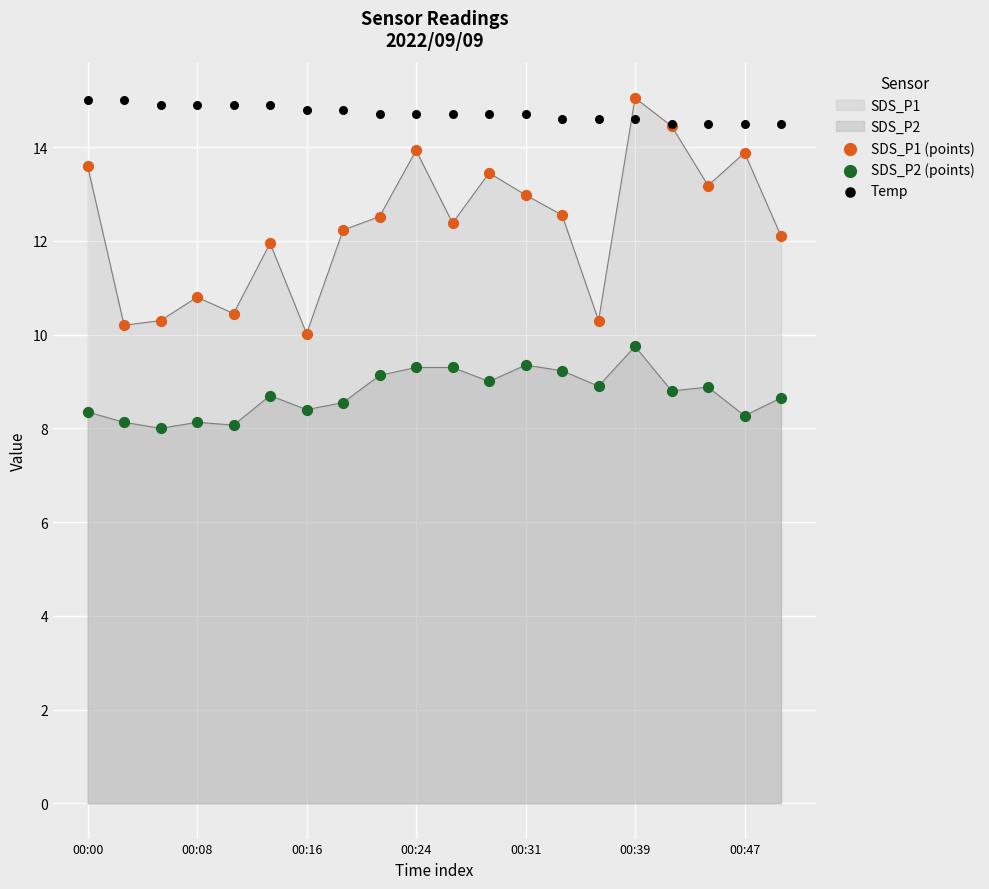

At which category is the sum across all series the highest?

00:39